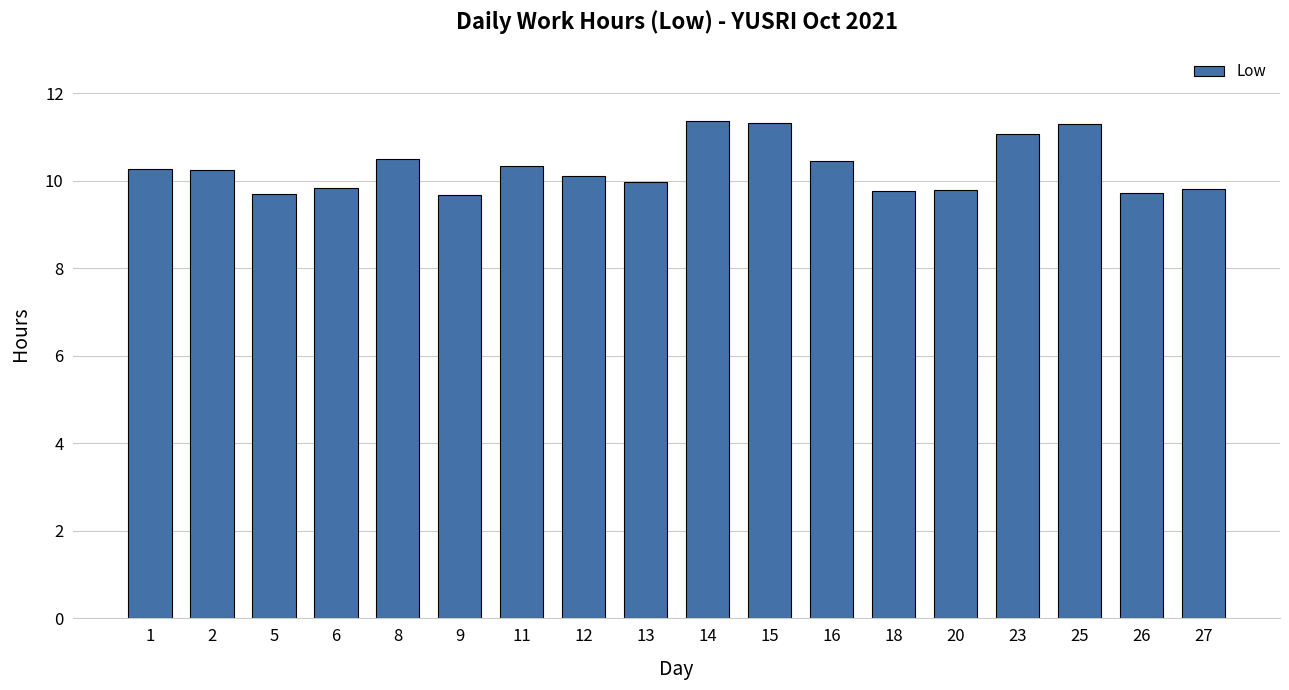

Approximately how many times larger is the value at 8 compared to 5?

1.1